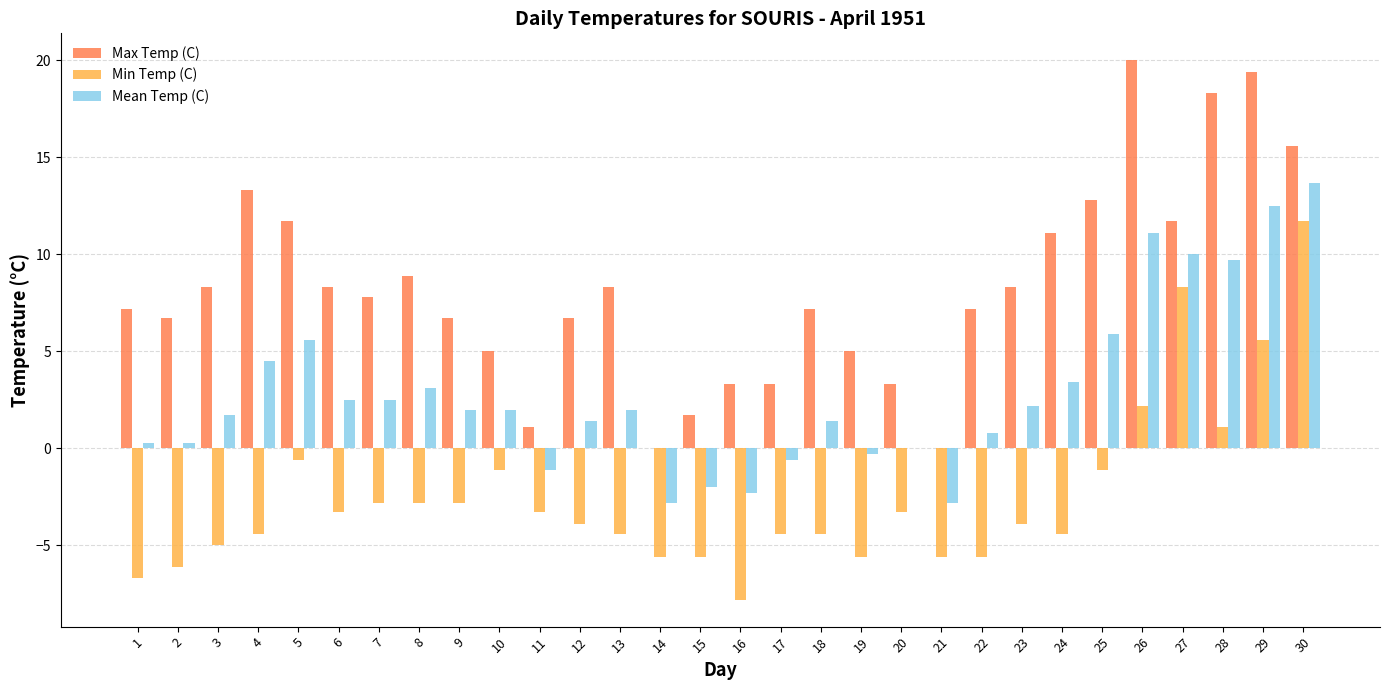

At which category does the chart reach its peak across all series?

26